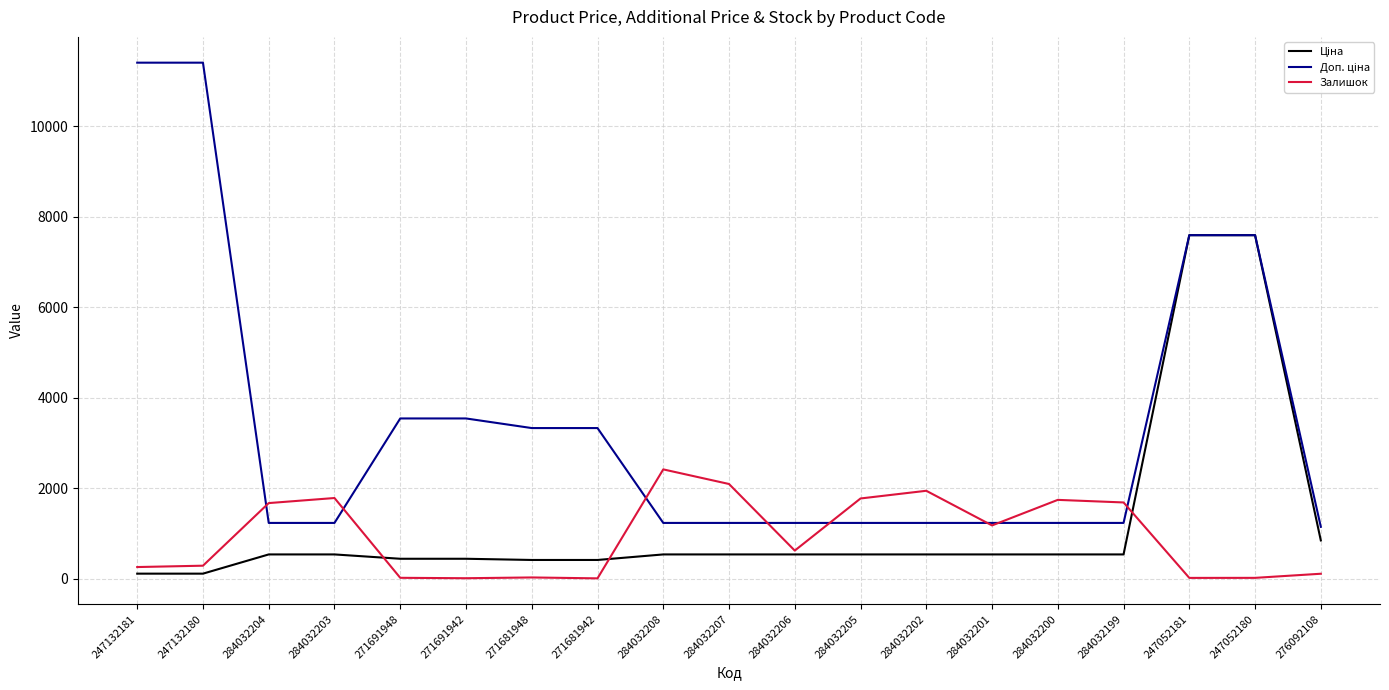

What is the greatest value displayed?

11410.0